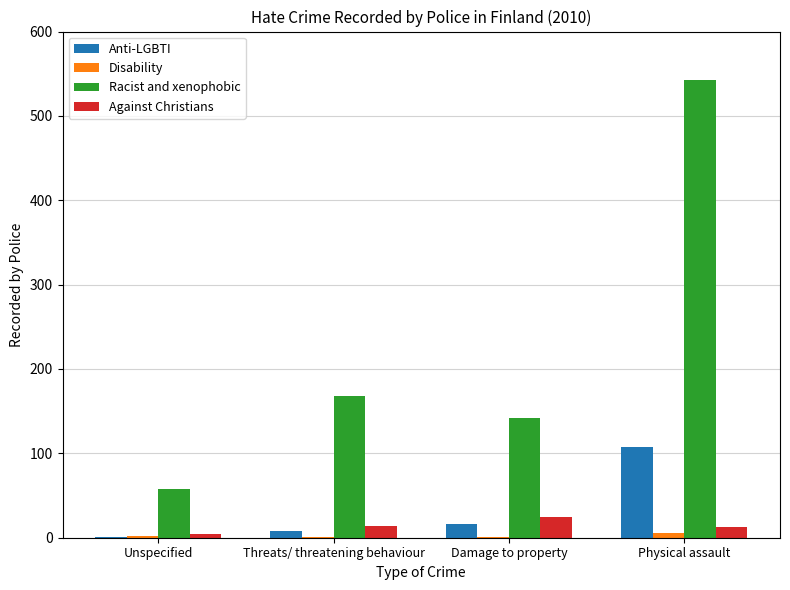

Between Unspecified and Physical assault, which series saw the biggest shift?

Racist and xenophobic